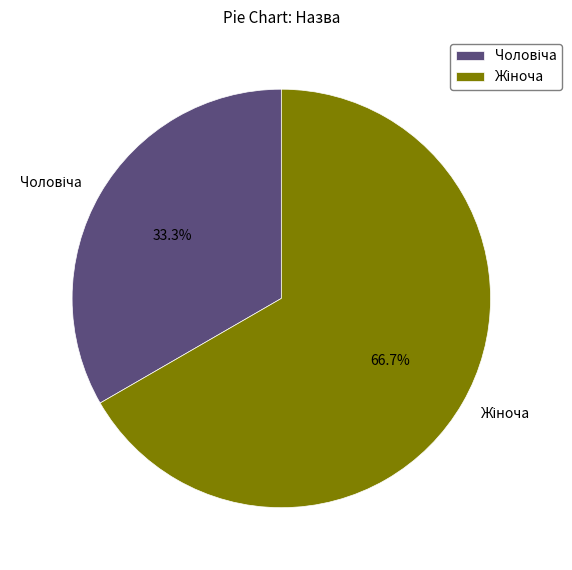

Is there any slice that represents more than half of the pie?

Yes